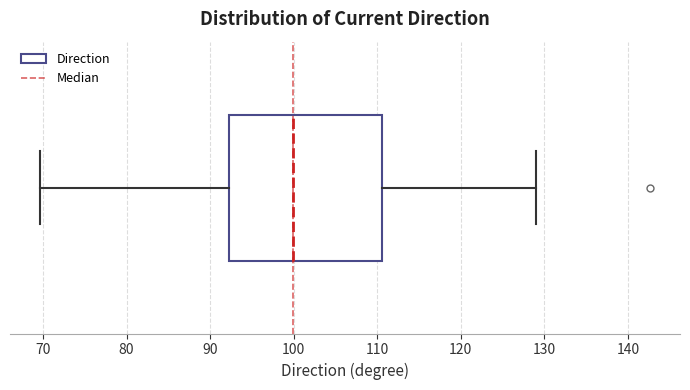

Read this box plot against the x-axis: the position of the median line, the range covered by the box, and the ends of both whiskers. The values are not printed on the chart, so give them approximately, as read against the axis.

median 100, box 92 to 111, whiskers 70 to 129